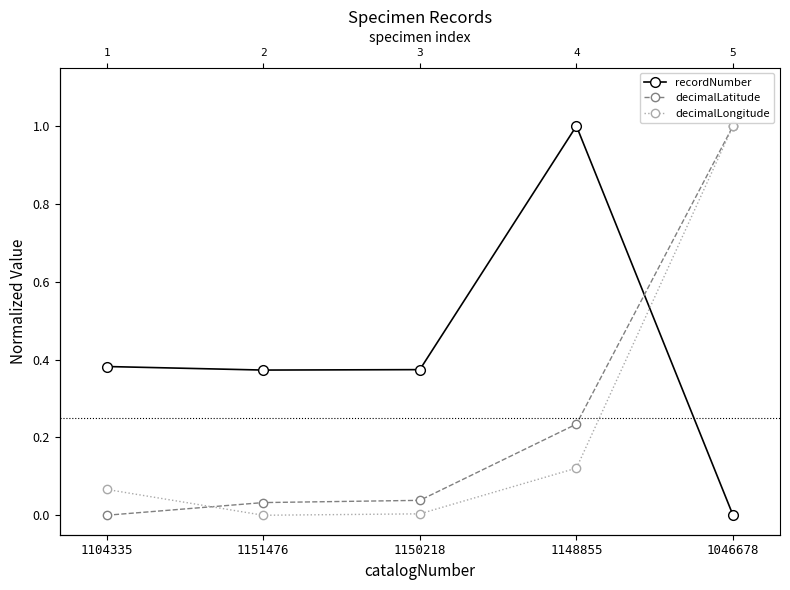

Reading left to right, what are all the values shown in this chart?

recordNumber: 1104335=0.4	1151476=0.4	1150218=0.4	1148855=1.0	1046678=0.0
decimalLatitude: 1104335=0.0	1151476=0.0	1150218=0.0	1148855=0.2	1046678=1.0
decimalLongitude: 1104335=0.1	1151476=0.0	1150218=0.0	1148855=0.1	1046678=1.0